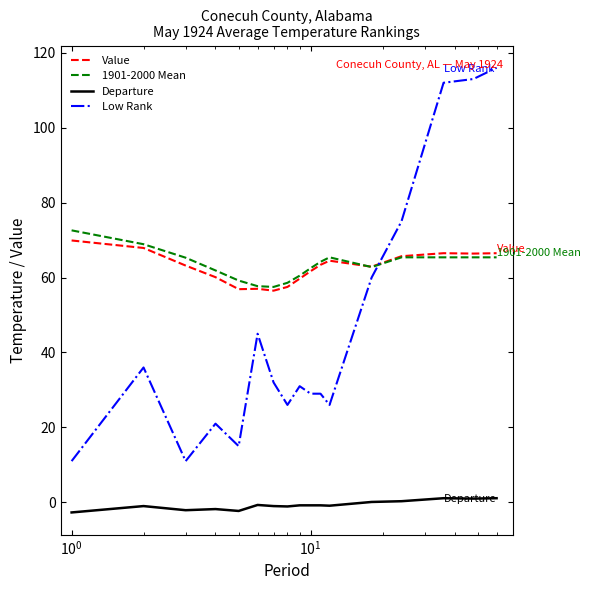

Which series has the largest range (max minus min)?

Low Rank